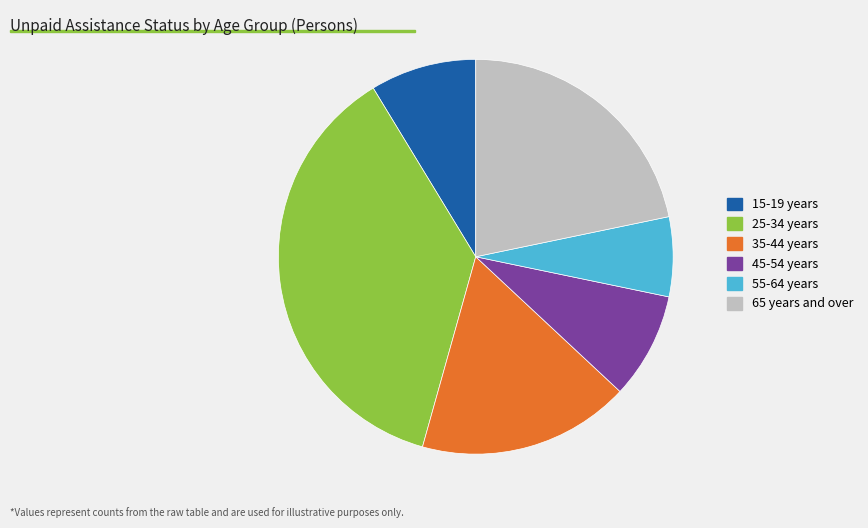

What is the ratio of the value at 65 years and over to the value at 15-19 years?

2.5